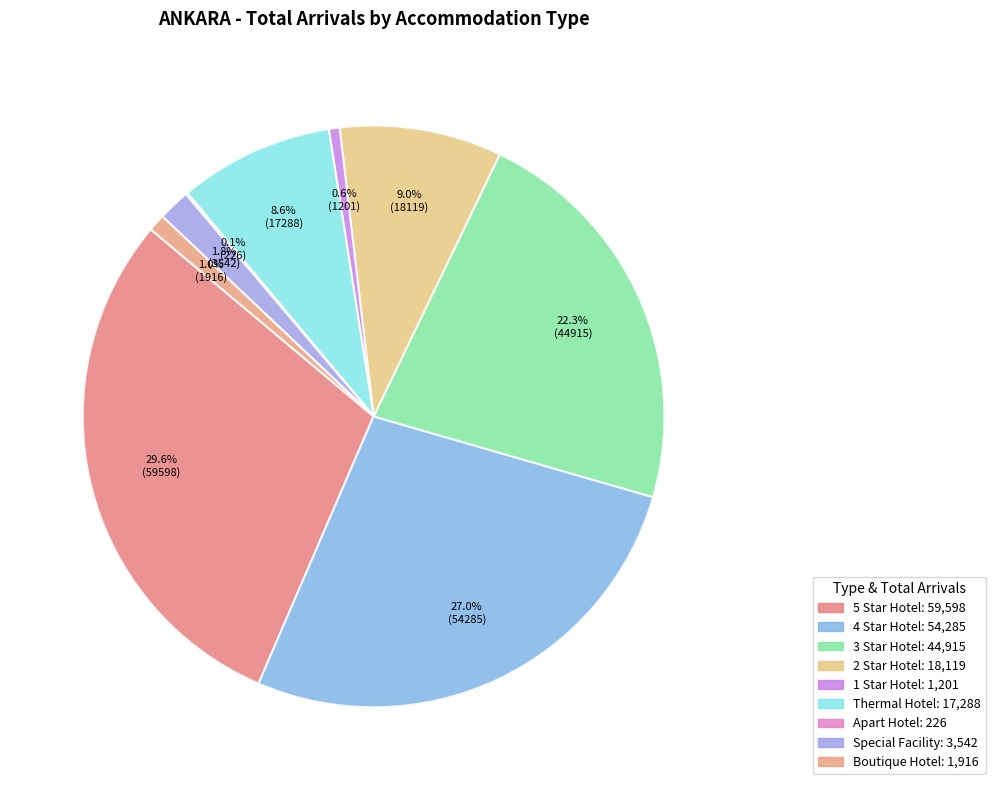

Is there a majority slice in this chart?

No